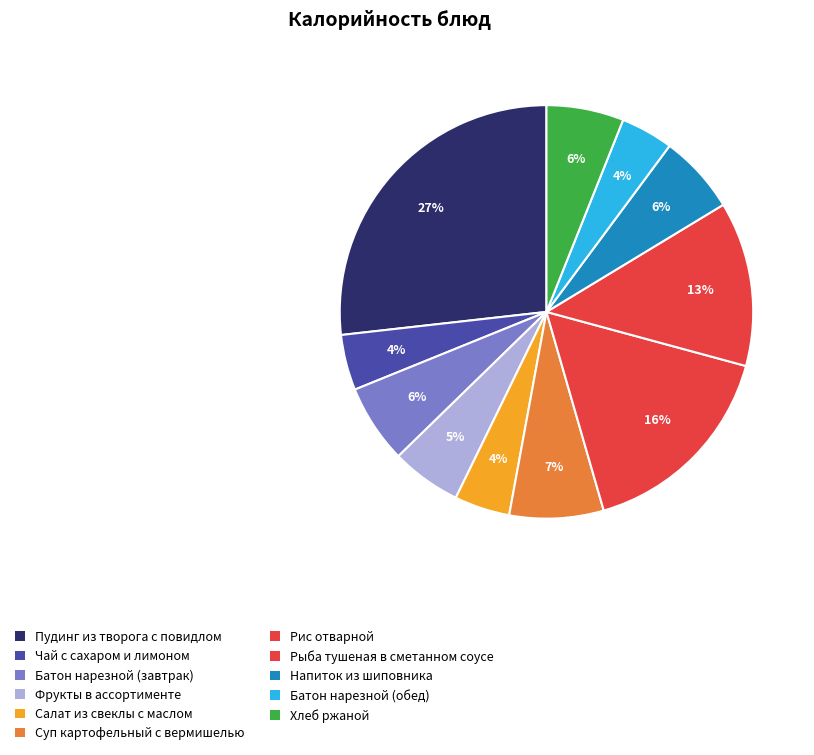

Is Хлеб ржаной the majority of the pie?

No